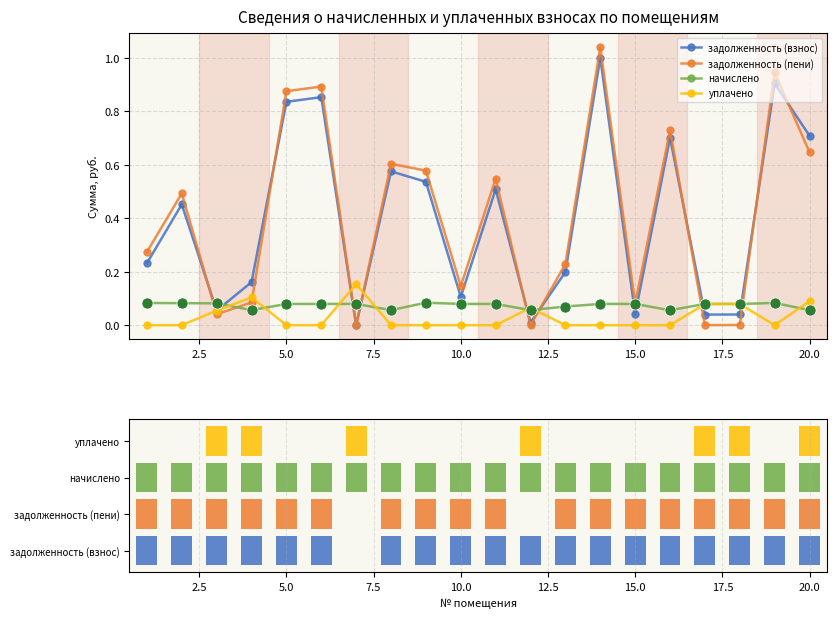

Reading left to right, what are all the values shown in this chart?

задолженность (взнос): 0.2	0.5	0.1	0.2	0.8	0.9	0.0	0.6	0.5	0.1	0.5	0.0	0.2	1.0	0.0	0.7	0.0	0.0	0.9	0.7
задолженность (пени): 0.3	0.5	0.0	0.1	0.9	0.9	0.0	0.6	0.6	0.1	0.5	0.0	0.2	1.0	0.1	0.7	0.0	0.0	0.9	0.6
начислено: 0.1	0.1	0.1	0.1	0.1	0.1	0.1	0.1	0.1	0.1	0.1	0.1	0.1	0.1	0.1	0.1	0.1	0.1	0.1	0.1
уплачено: 0.0	0.0	0.1	0.1	0.0	0.0	0.2	0.0	0.0	0.0	0.0	0.1	0.0	0.0	0.0	0.0	0.1	0.1	0.0	0.1